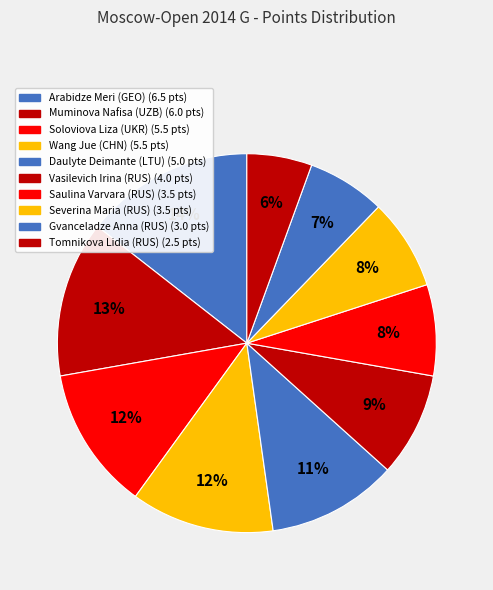

Does Saulina Varvara (RUS) represent more than half of the total?

No